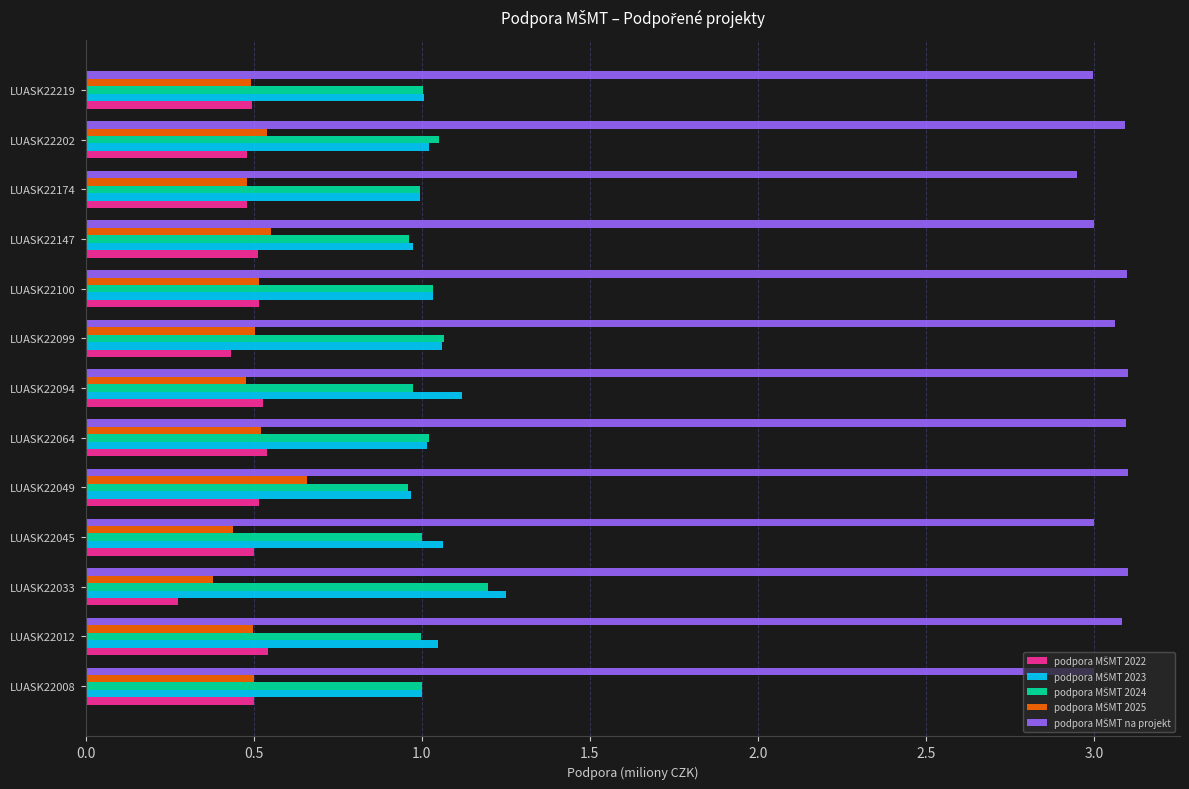

How many data points does each series have?

13